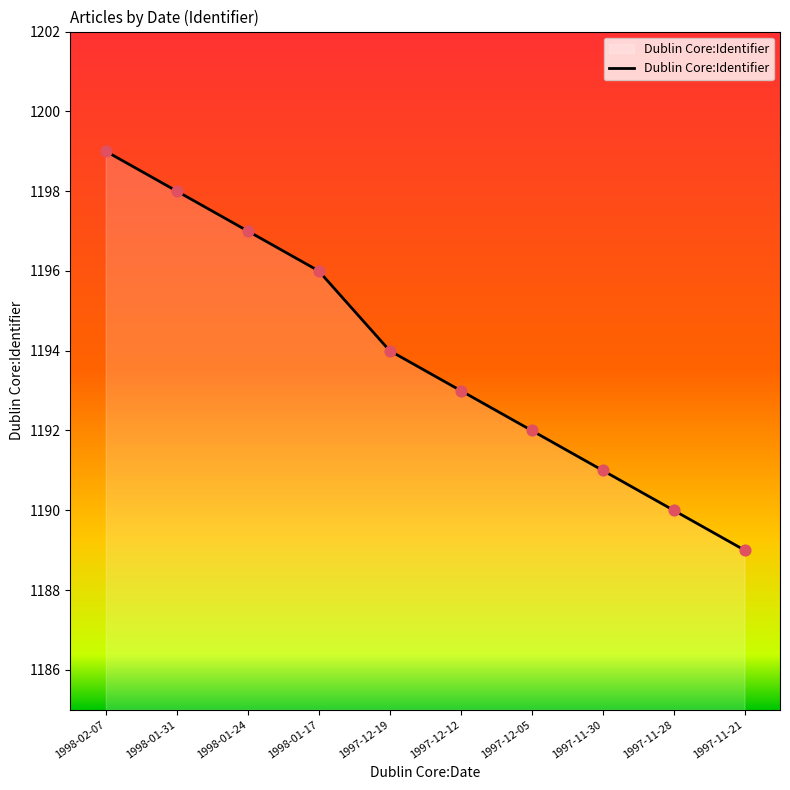

What is the ratio of the value at 1998-02-07 to the value at 1998-01-24?

1.0